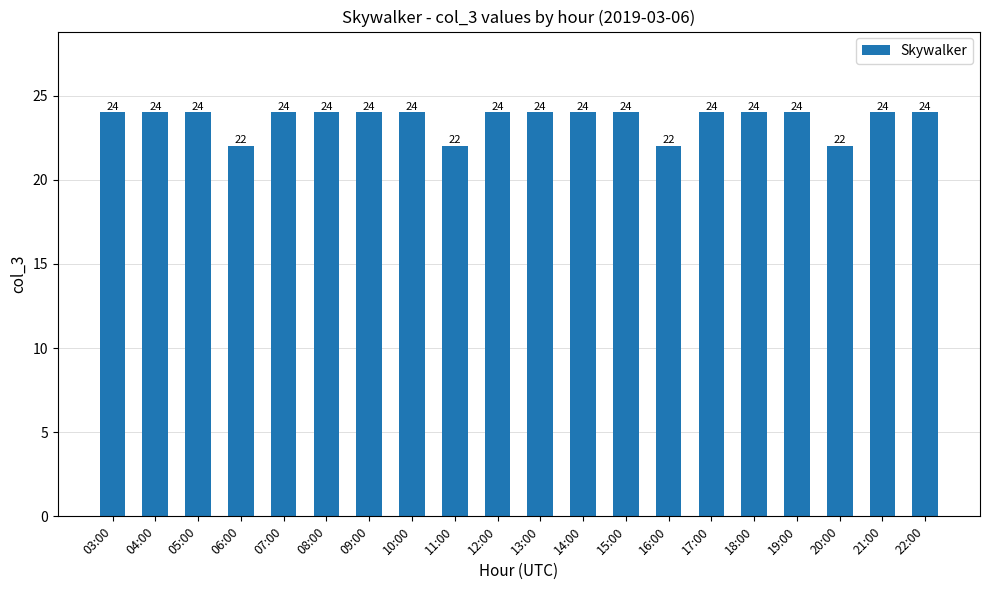

Which has a higher value, 06:00 or 14:00?

14:00